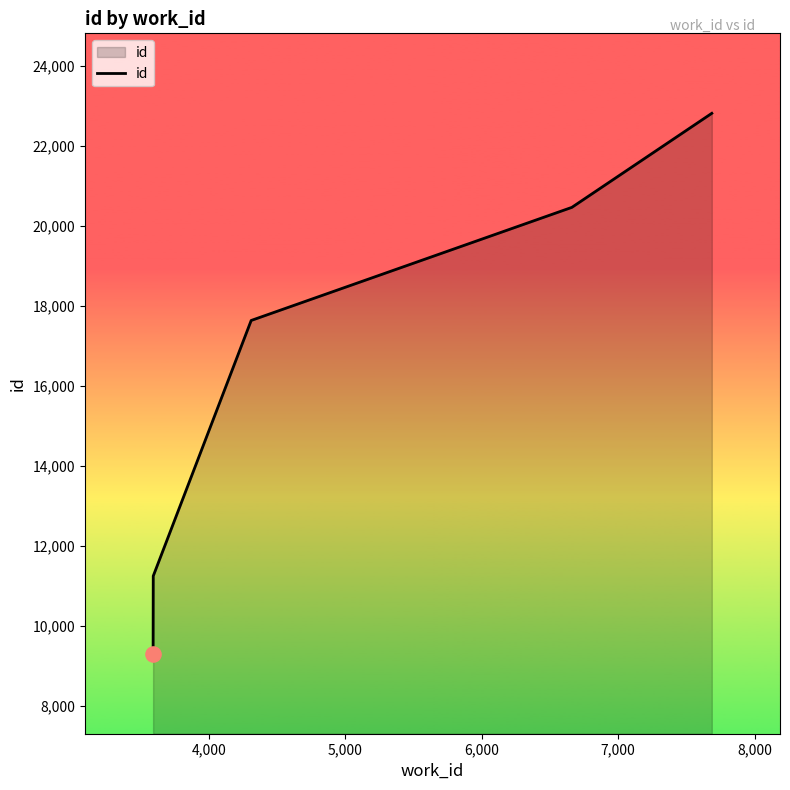

What is the difference between the second highest and second lowest values?

9219